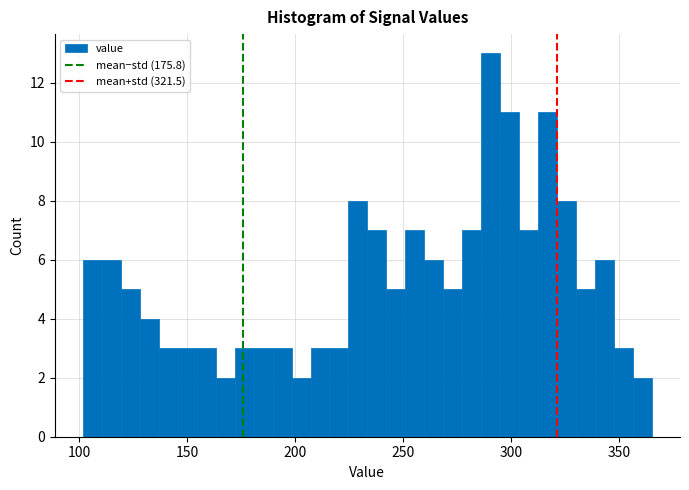

Around what value on the x-axis is the tallest bar? Give the approximate position of its centre, as read against the axis.

290